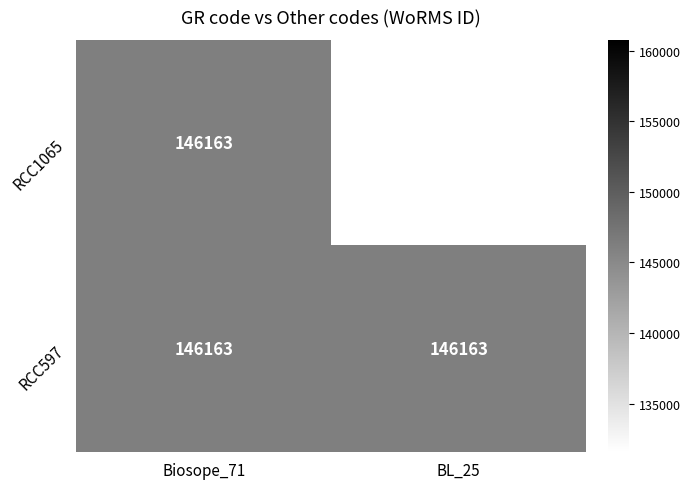

The RCC597 series shows 249620 at Biosope_71. True or false?

False